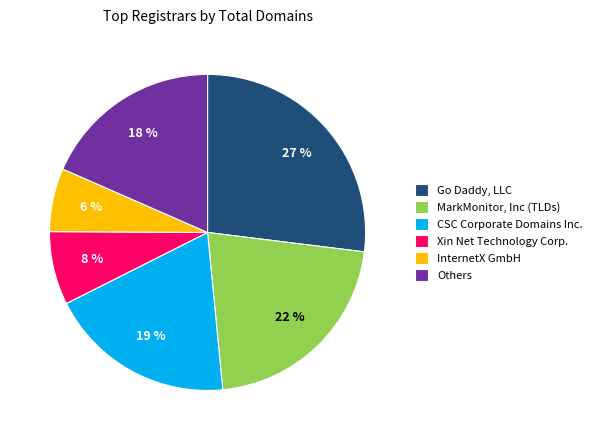

True or false: CSC Corporate Domains Inc. accounts for 19% of the total.

True